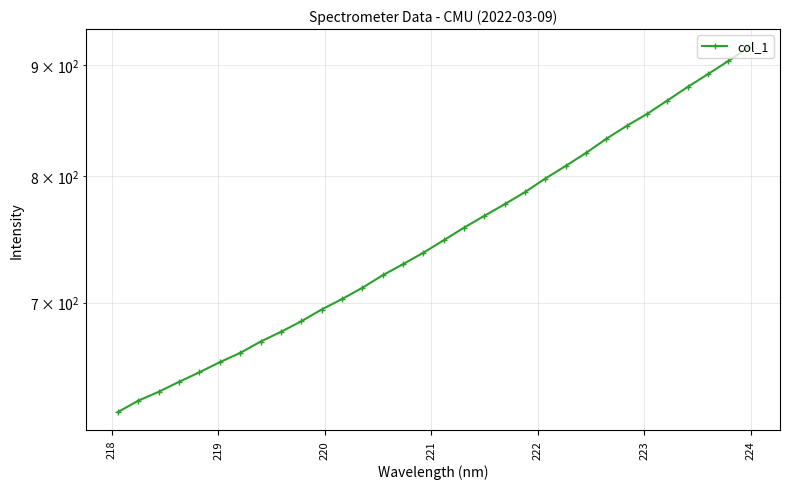

How many series are shown in this chart?

1